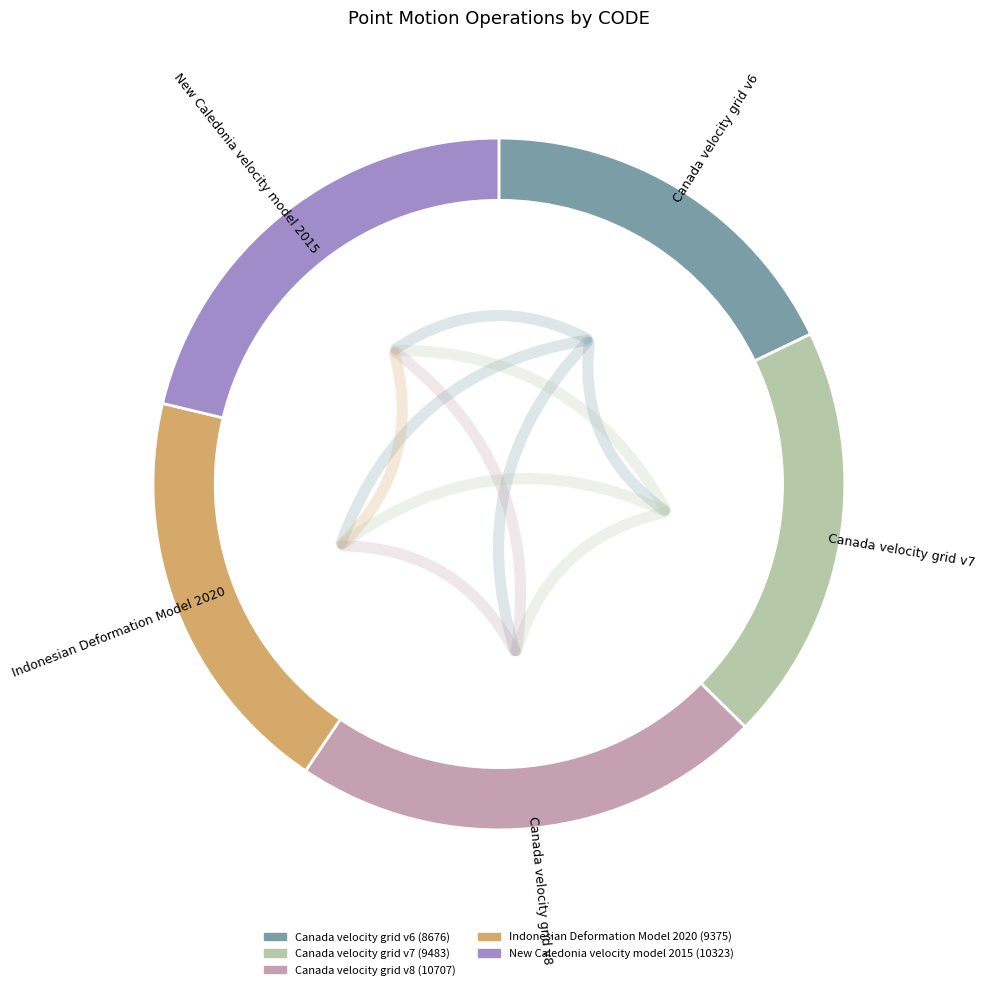

To the nearest percent, what is the difference between the New Caledonia velocity model 2015 and Canada velocity grid v8 slice percentages?

1%